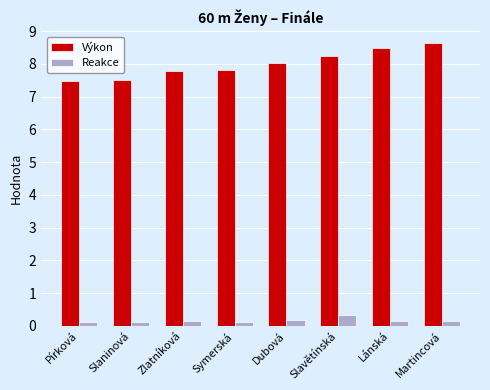

What is the spread (max minus min) of values at Lánská?

8.4